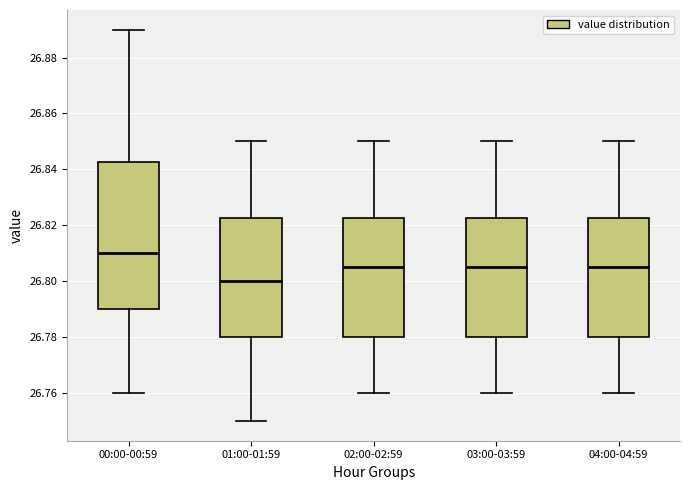

Where does the lower whisker of the box for 02:00-02:59 end on the y-axis? The values are not printed on the chart, so give them approximately, as read against the axis.

26.760